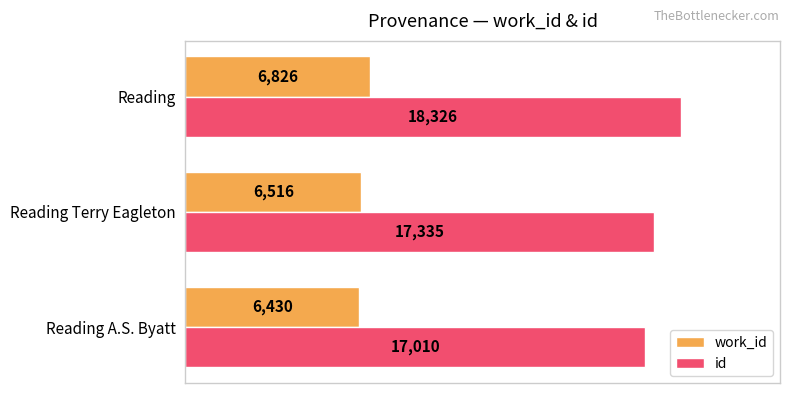

Which series has the largest range (max minus min)?

id